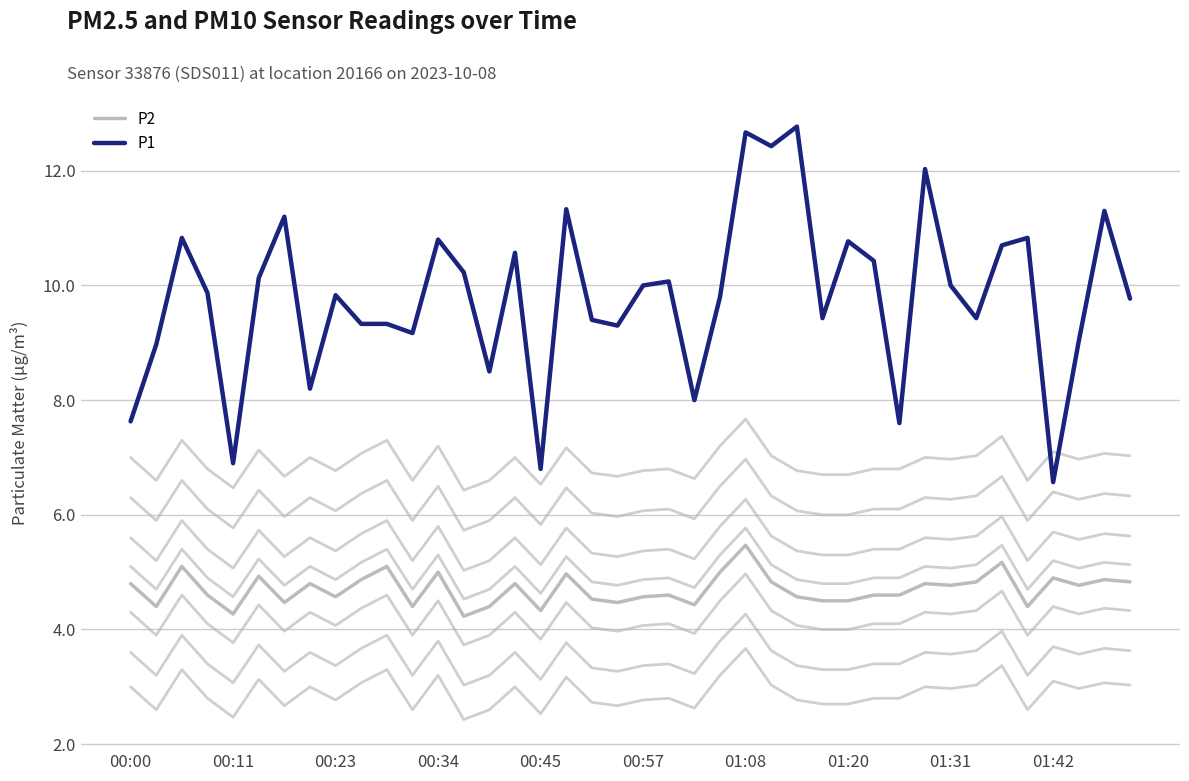

How many lines are shown in the chart?

9